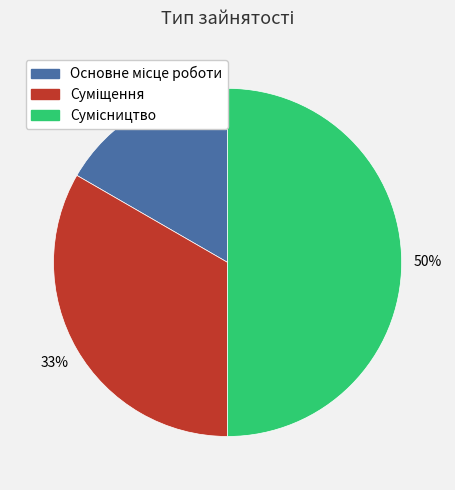

To the nearest percent, what is the difference between the largest and smallest slice percentages?

33%